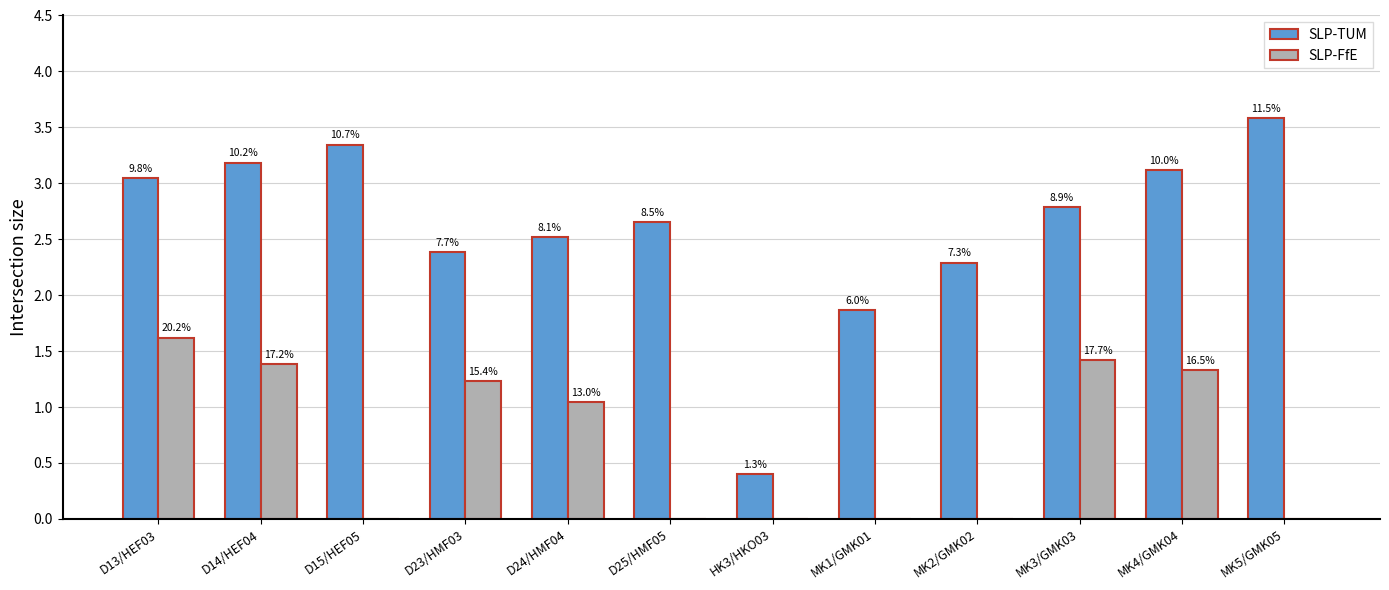

What are all the series names shown in the legend?

SLP-TUM, SLP-FfE